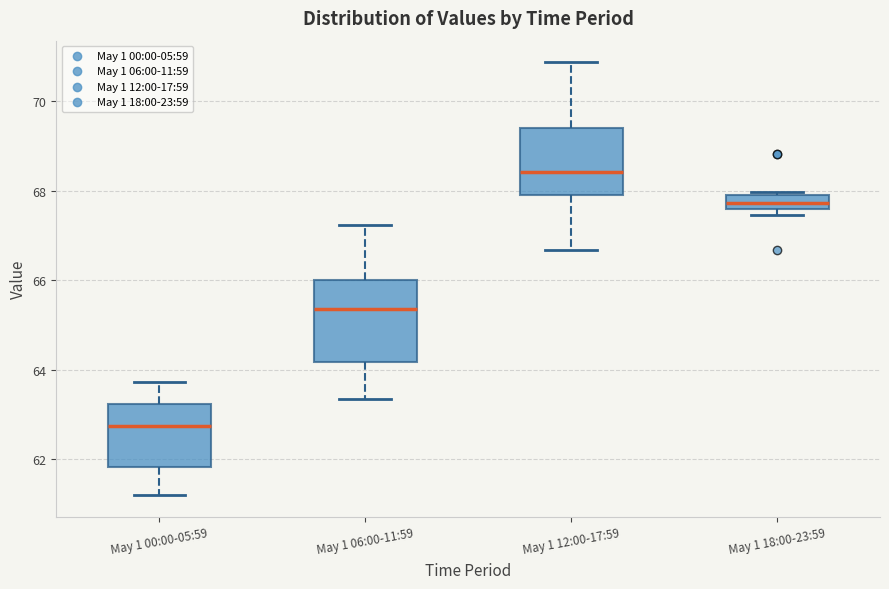

Which box is the tallest, from its lower edge to its upper edge?

May 1 06:00-11:59